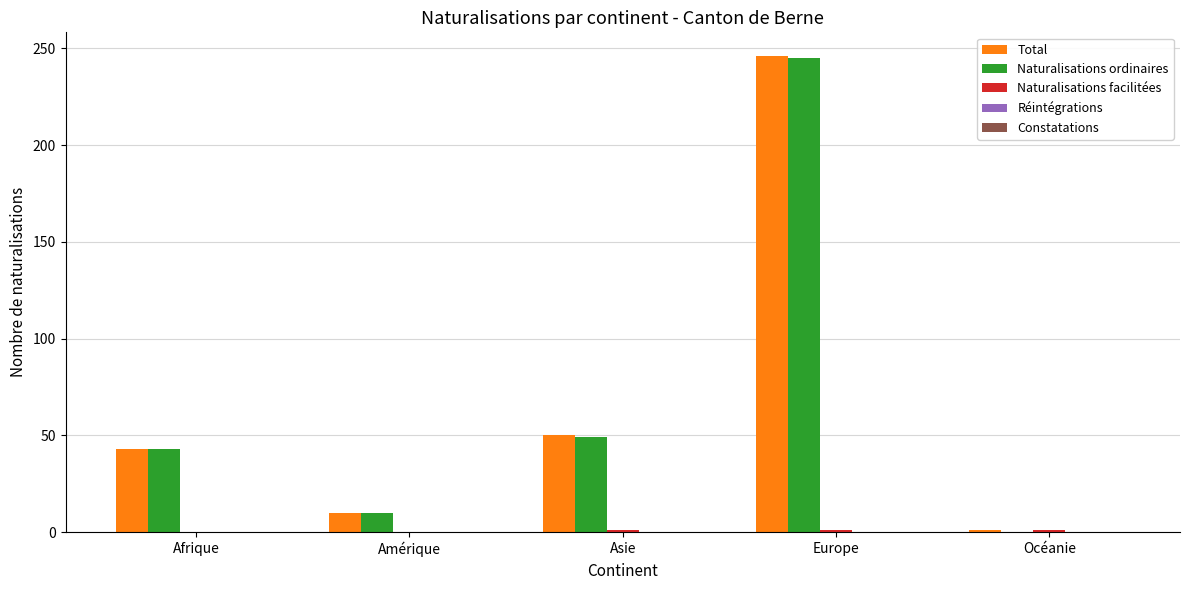

How many groups of bars are there?

5